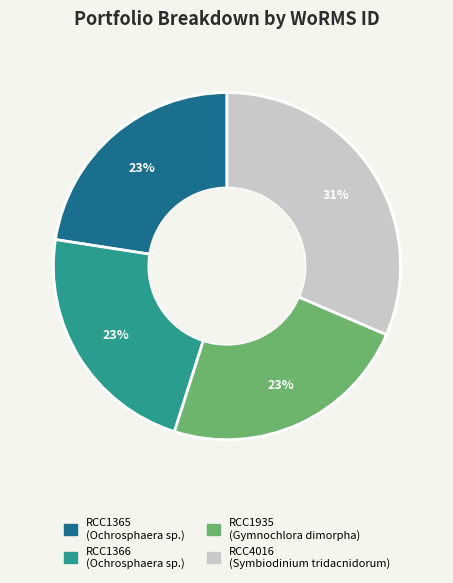

Count the number of slices in the pie.

4